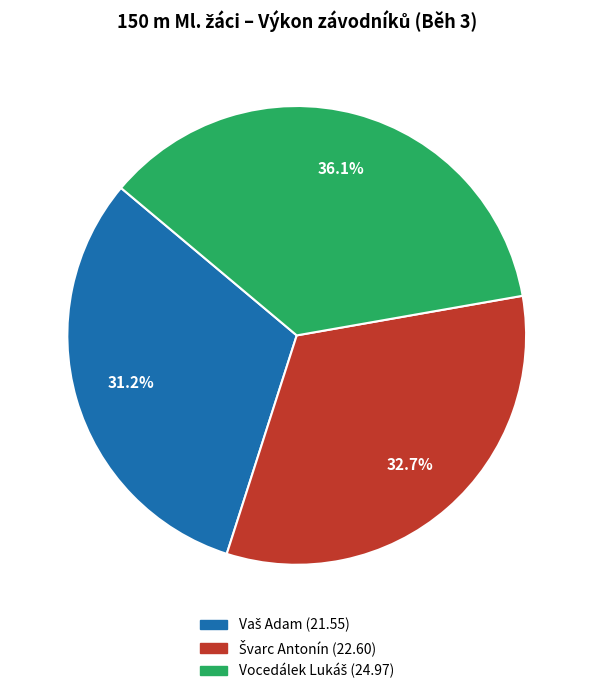

Does any single category account for the majority?

No